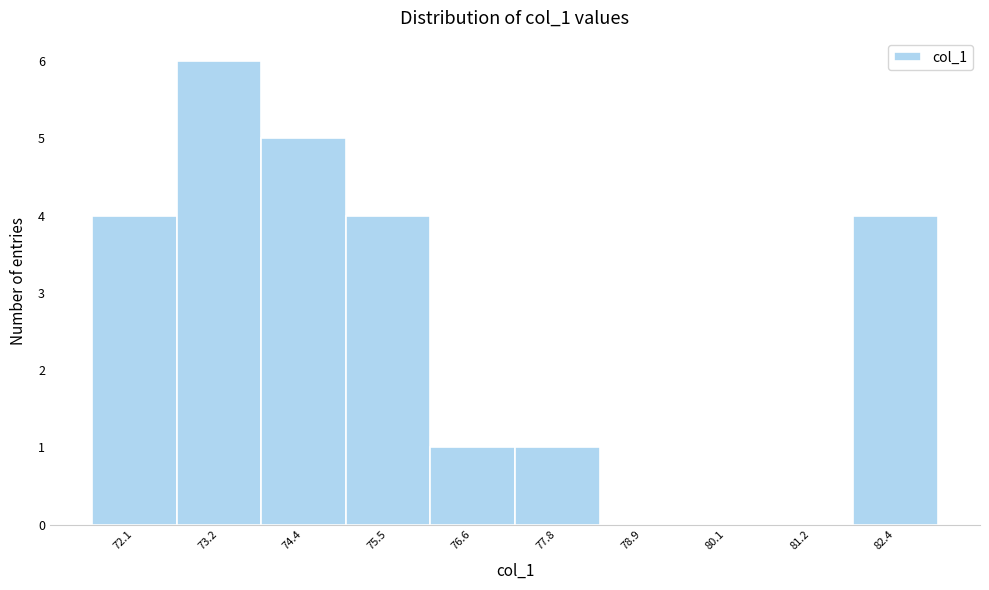

Over which range of the x-axis is the bar tallest?

72.6 to 73.8